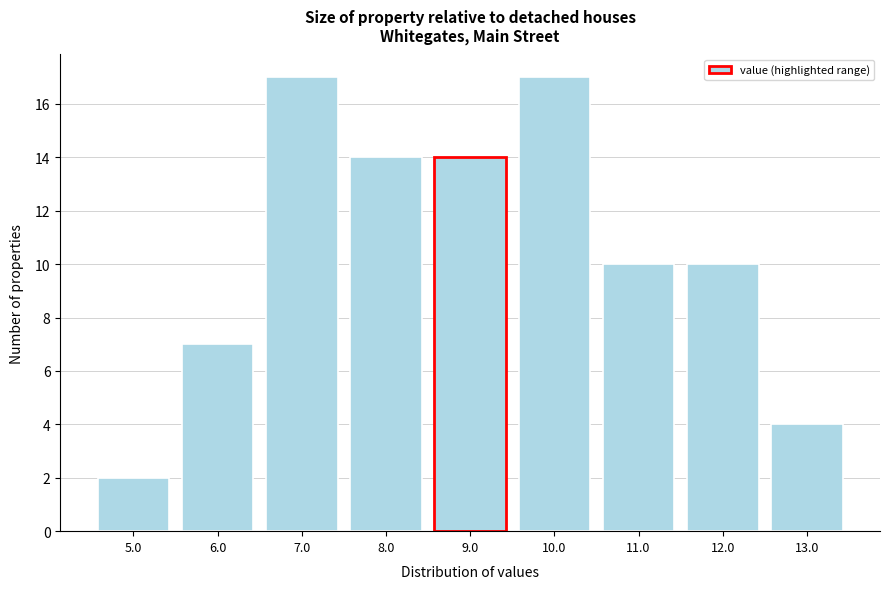

Reading left to right, extract all data points from this chart.

2	7	17	14	14	17	10	10	4